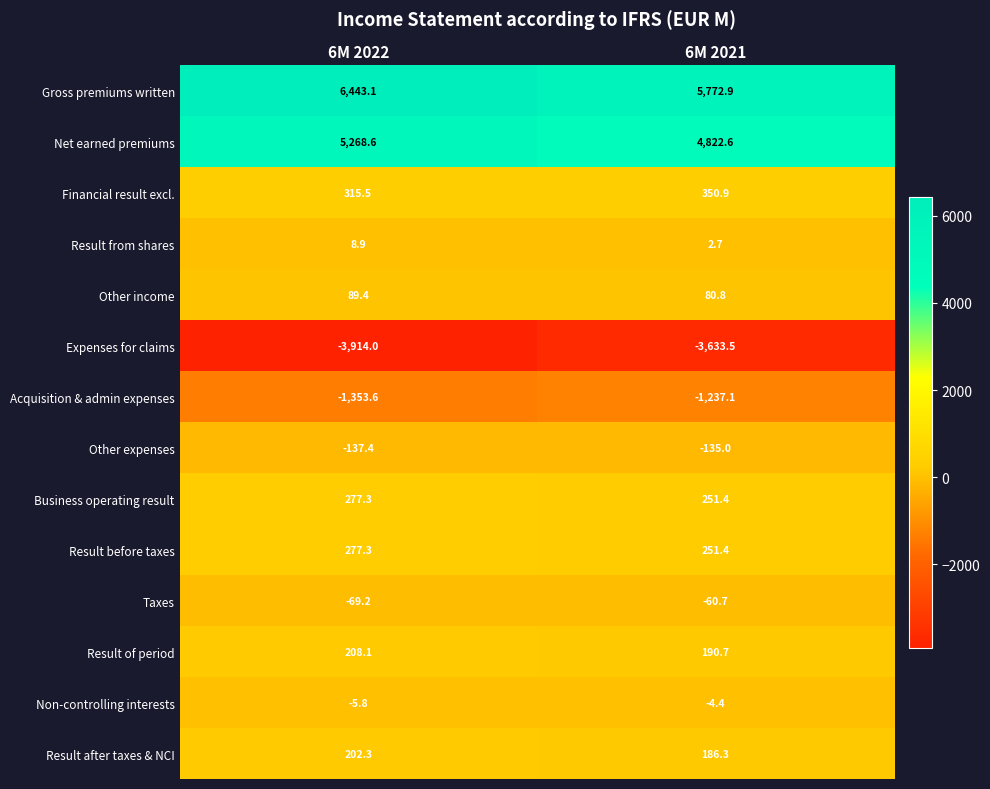

How many data points in Financial result excl. are less than 350?

1